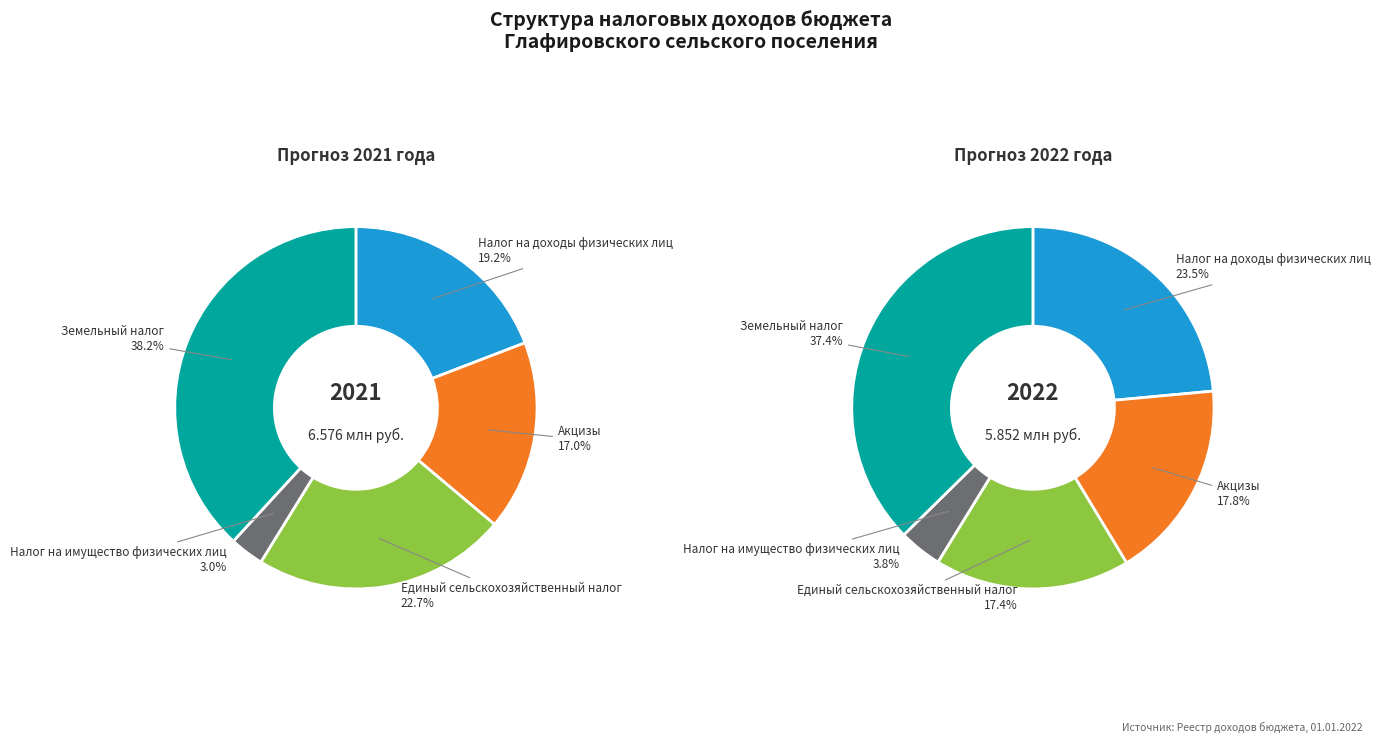

Which slice is the largest?

Земельный налог